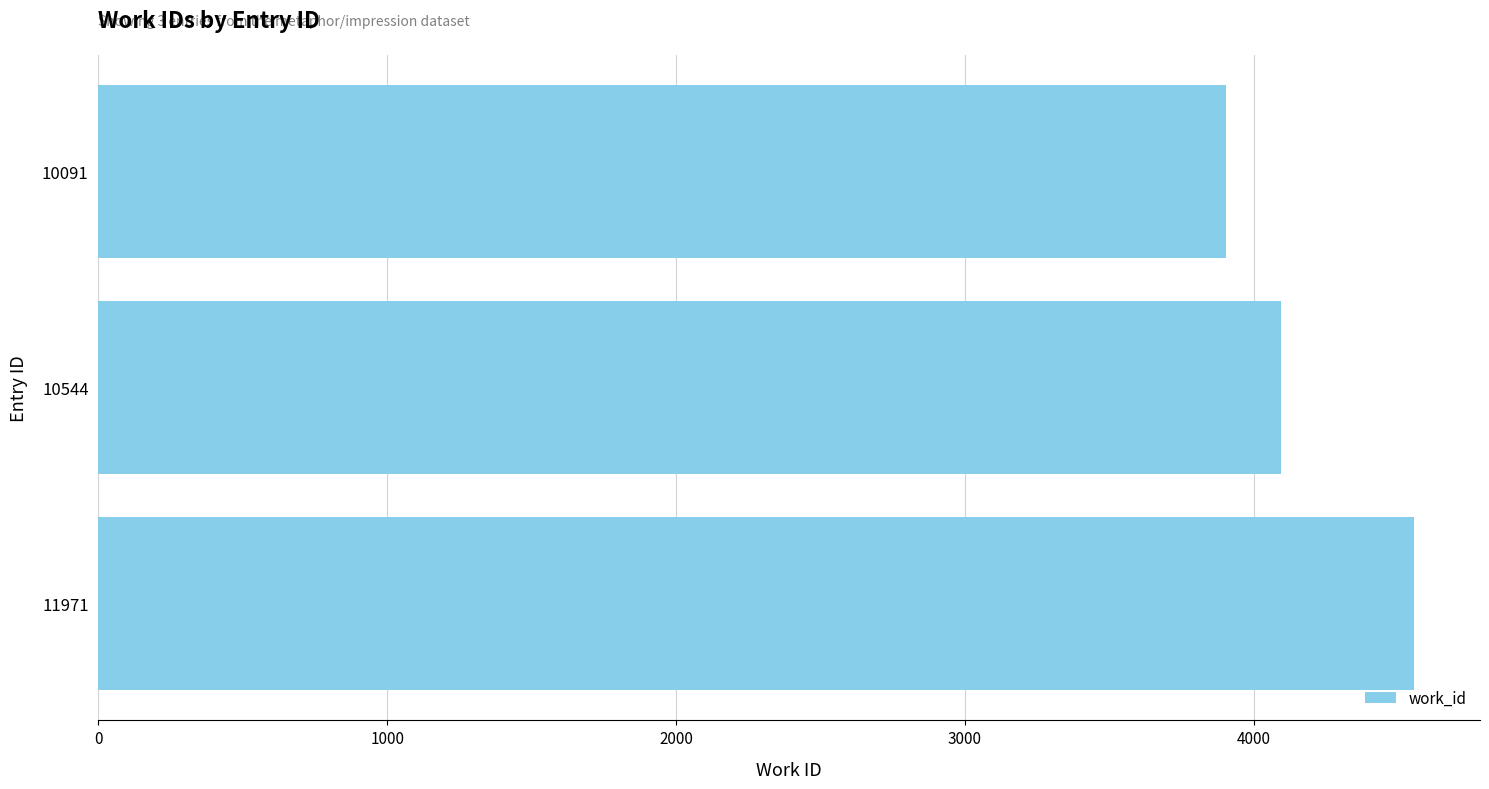

What is the average value?

4184